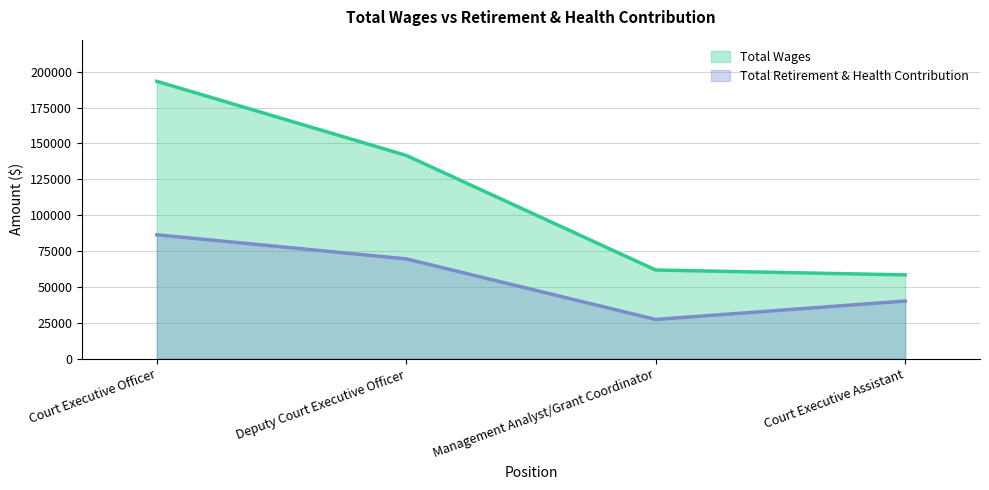

How many lines are shown in the chart?

2